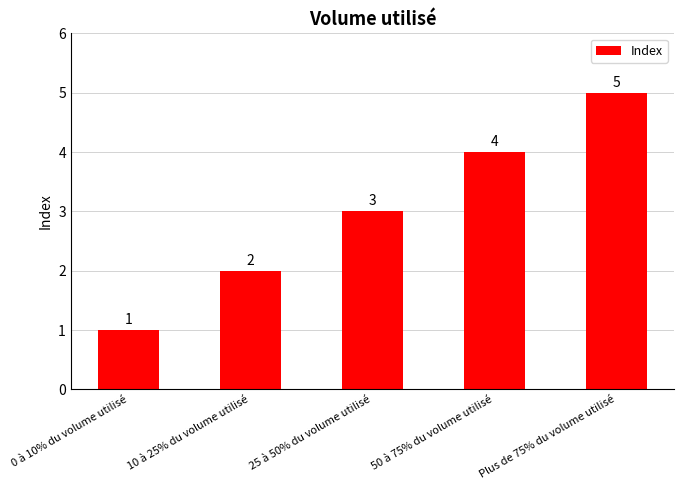

Reading left to right, list all the values displayed in this chart.

1	2	3	4	5